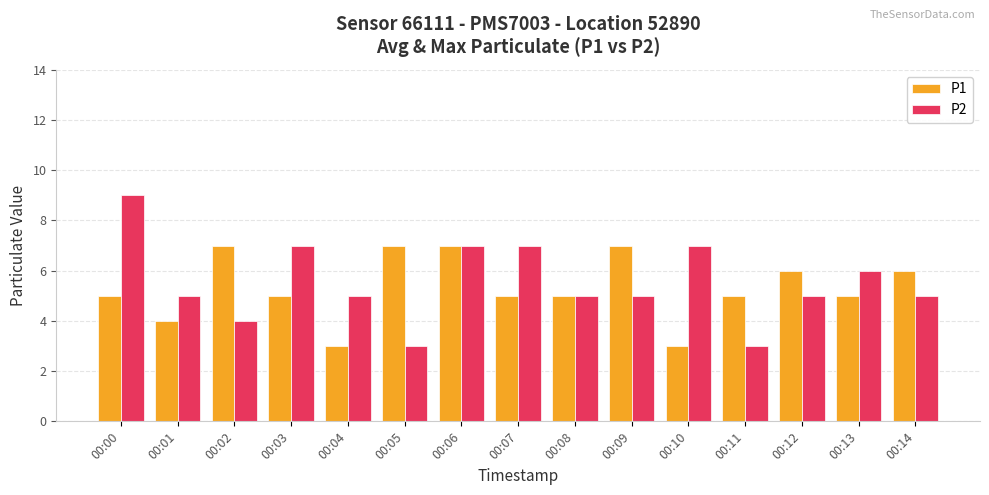

Count the P1 values in the range 5 to 7.

12